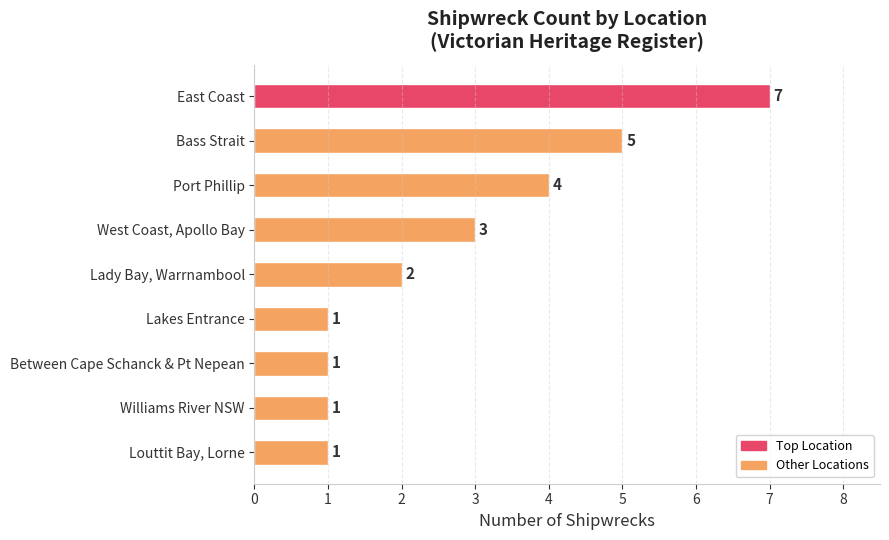

Is it true that the value at Louttit Bay, Lorne is 1?

True